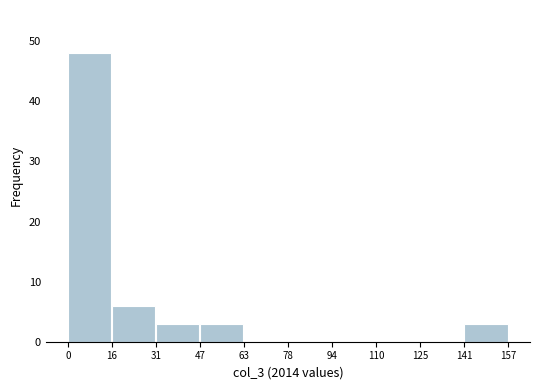

Which range on the x-axis has the tallest bar?

0 to 16